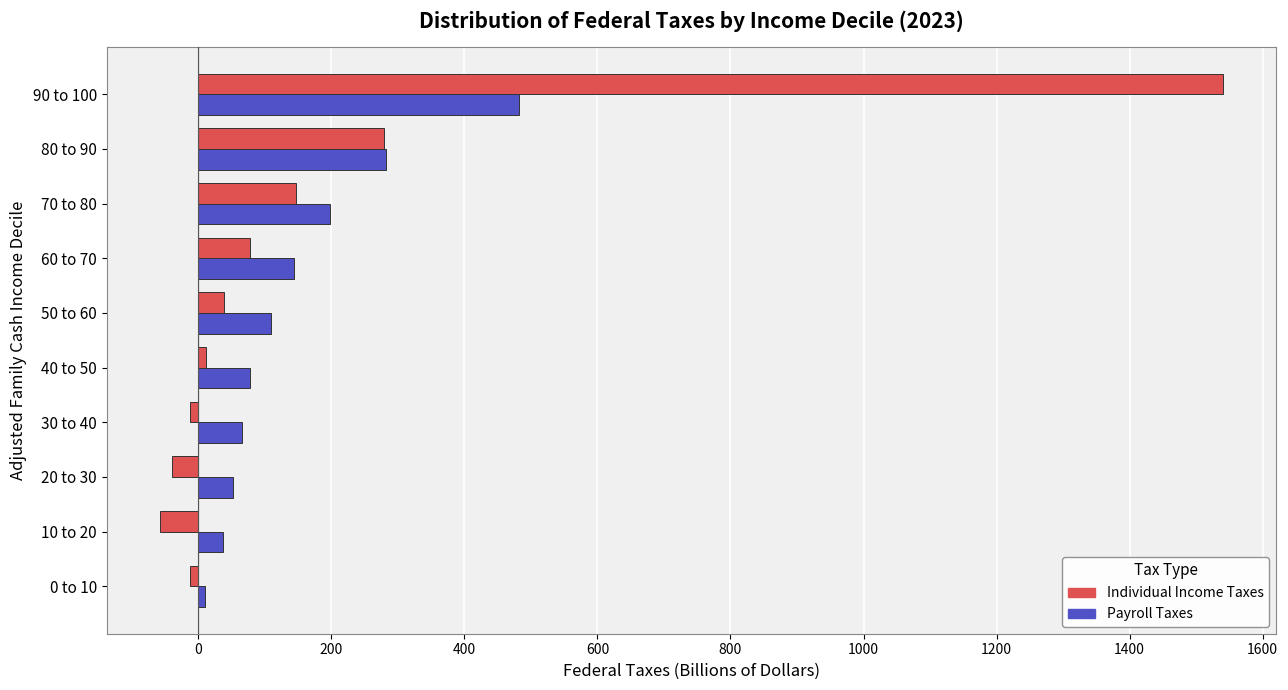

What is the sum of all Individual Income Taxes values?

1970.3